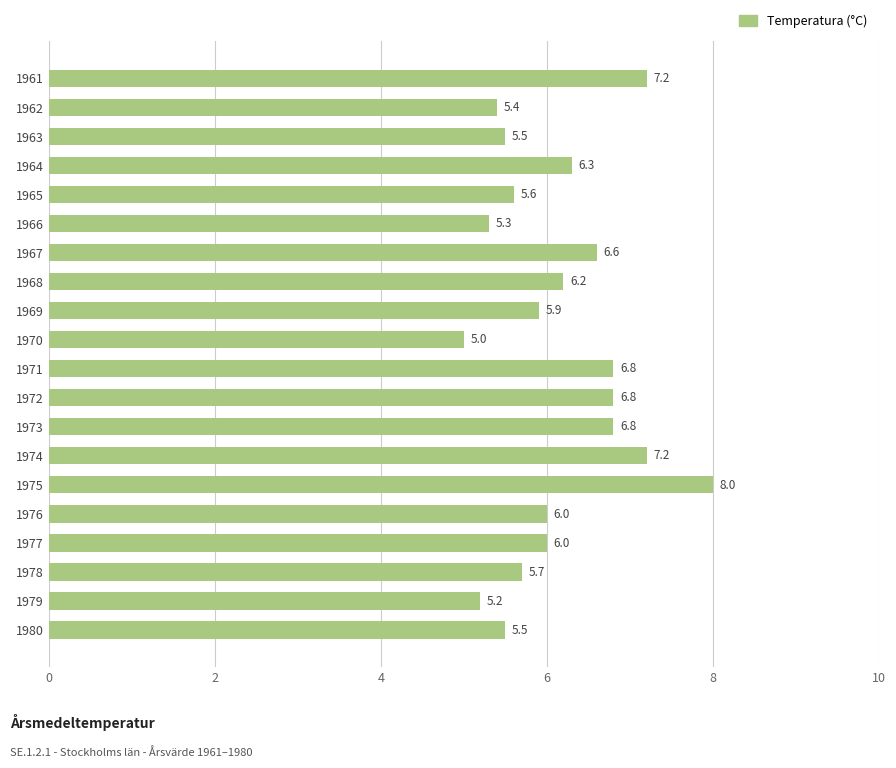

Is it true that the value at 1976 is 6.0?

True